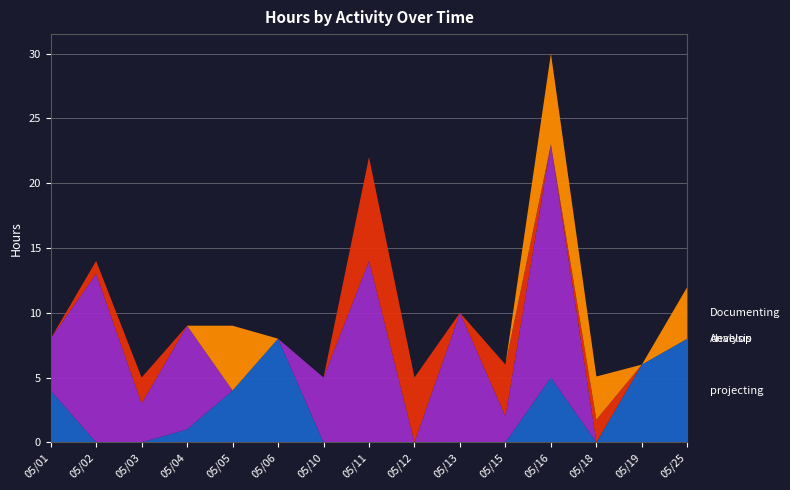

Reading left to right, what are all the values shown in this chart?

projecting: 4.0	0.0	0.0	1.0	4.0	8.0	0.0	0.0	0.0	0.0	0.0	5.0	0.0	6.0	8.0
develop: 4.0	13.0	3.0	8.0	0.0	0.0	5.0	14.0	0.0	10.0	2.0	18.0	0.0	0.0	0.0
Analysis: 0.0	1.0	2.0	0.0	0.0	0.0	0.0	8.0	5.0	0.0	4.0	0.0	1.8	0.0	0.0
Documenting: 0.0	0.0	0.0	0.0	5.0	0.0	0.0	0.0	0.0	0.0	0.0	7.0	3.3	0.0	4.0